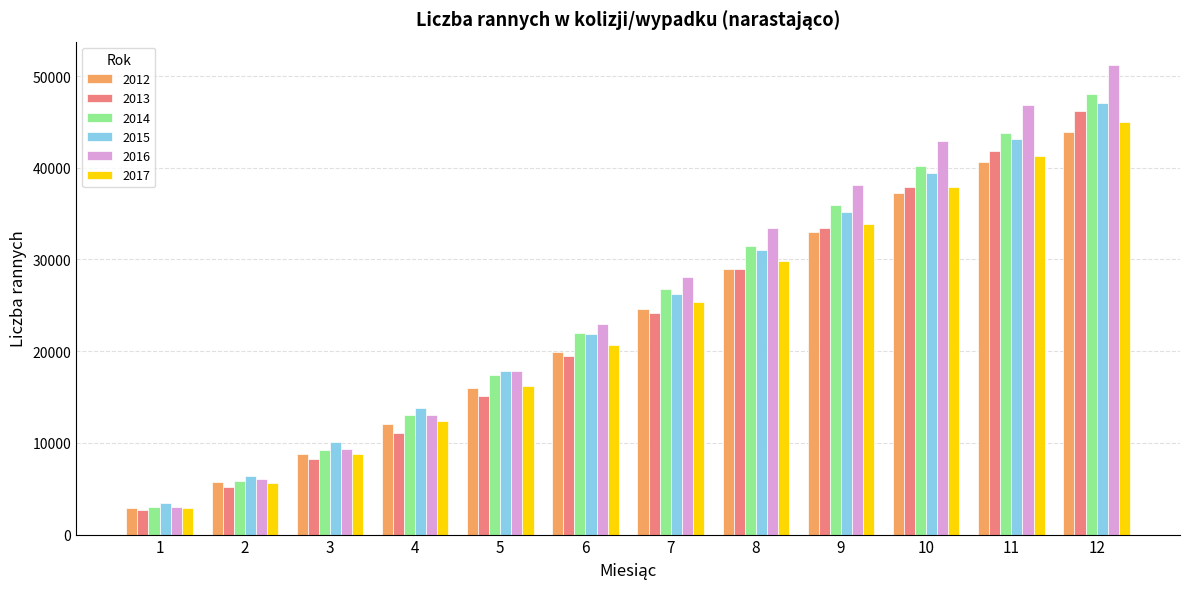

Which series has the largest range (max minus min)?

2016